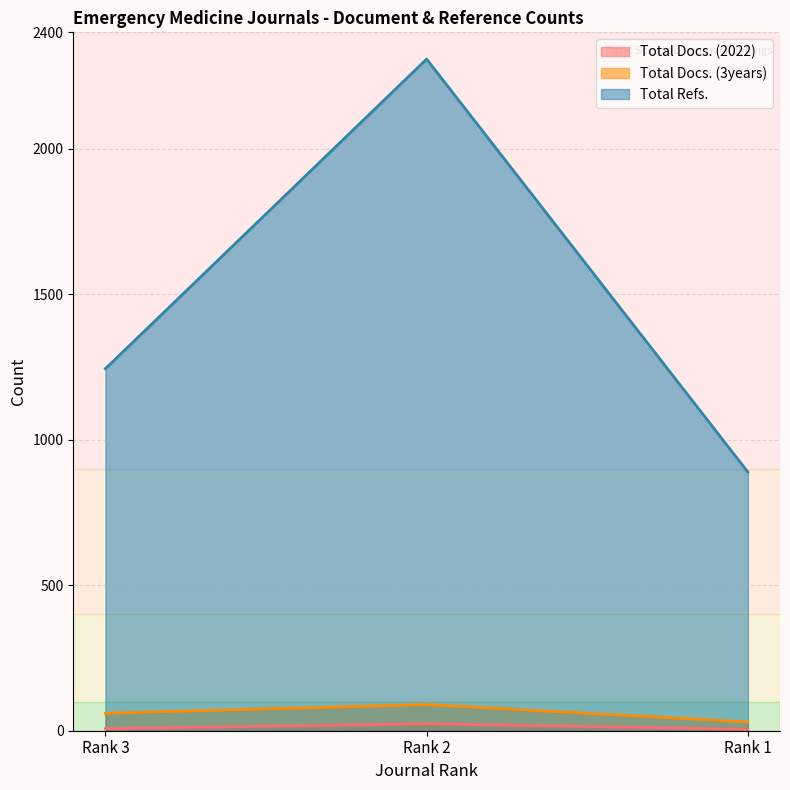

Does the chart have visible grid lines?

Yes